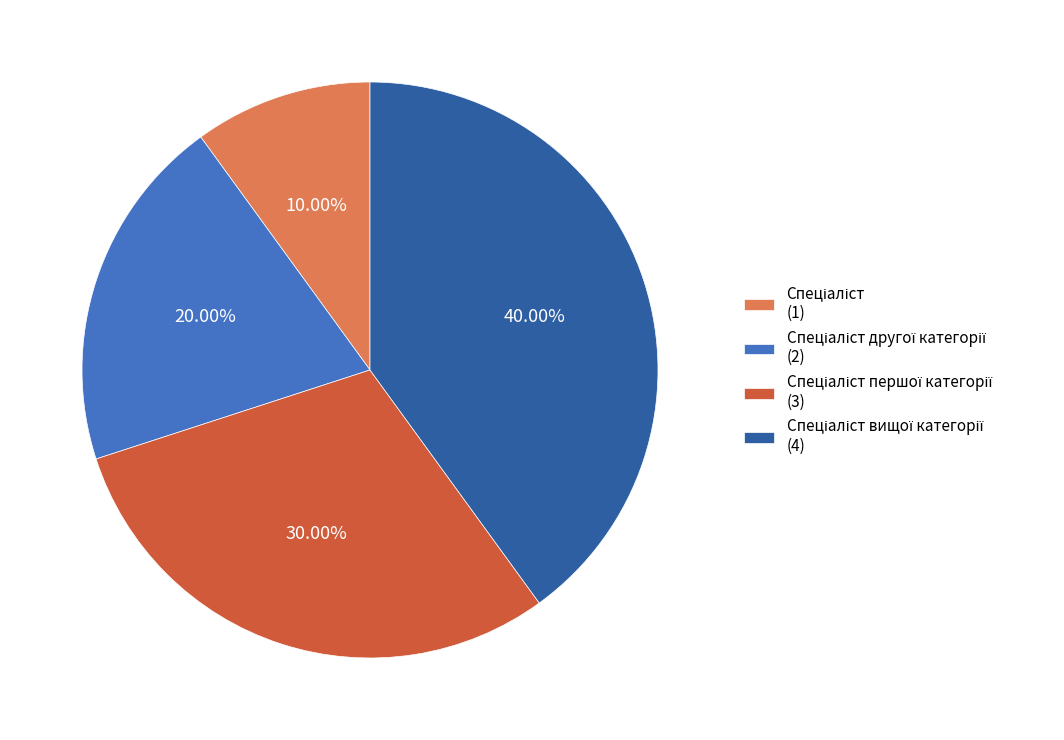

Is there any slice that represents more than half of the pie?

No